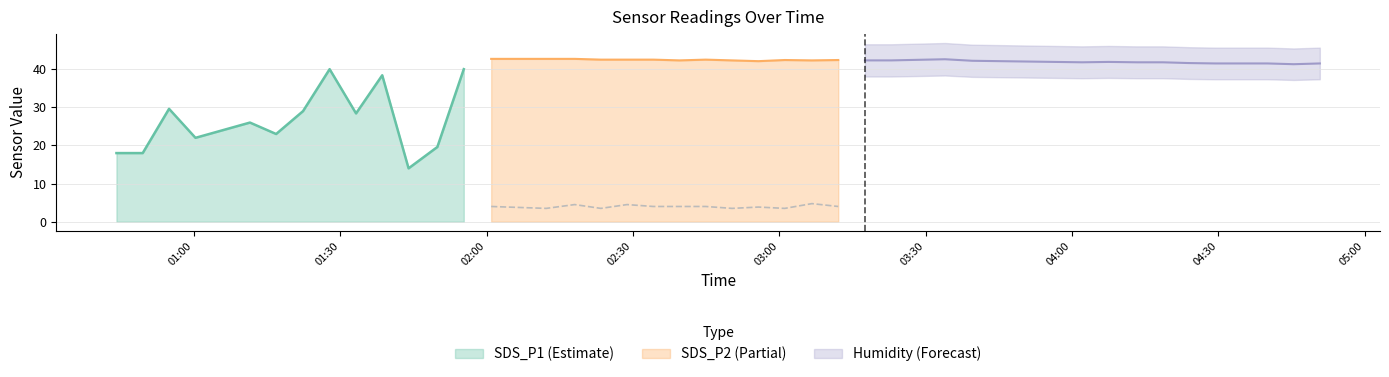

What are all the series names shown in the legend?

SDS_P1, SDS_P2, Humidity